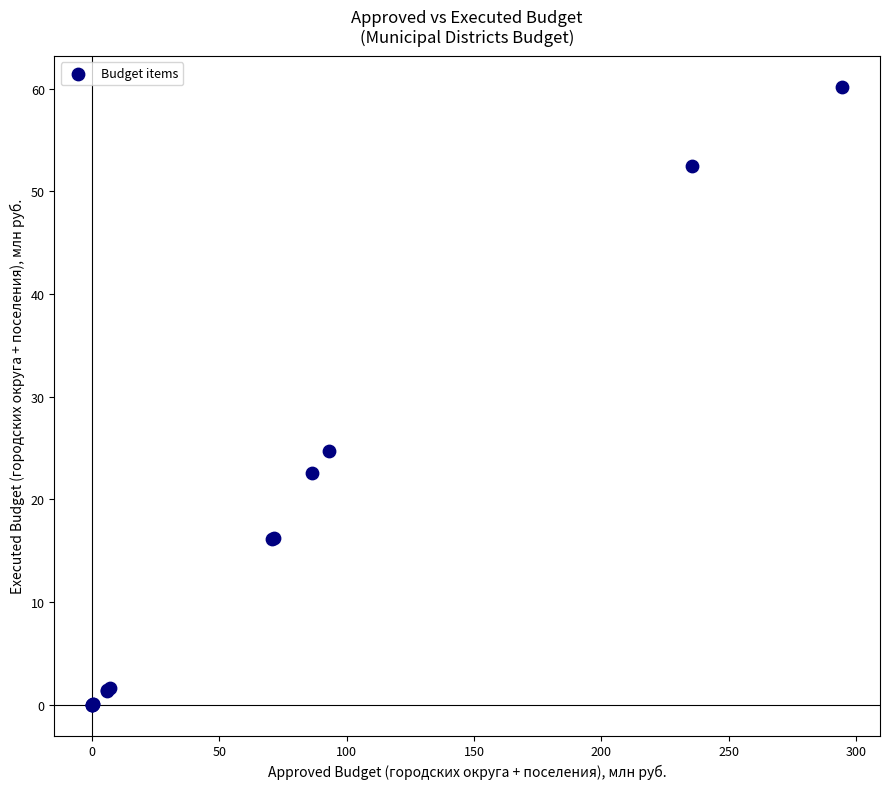

What Y value in the scatter plot is closest to 30?

24.7